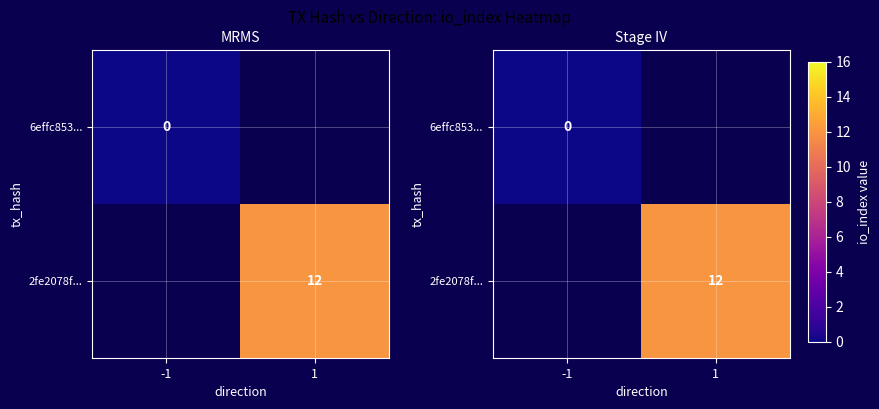

Where is 6effc853... nearest to the value 0?

-1